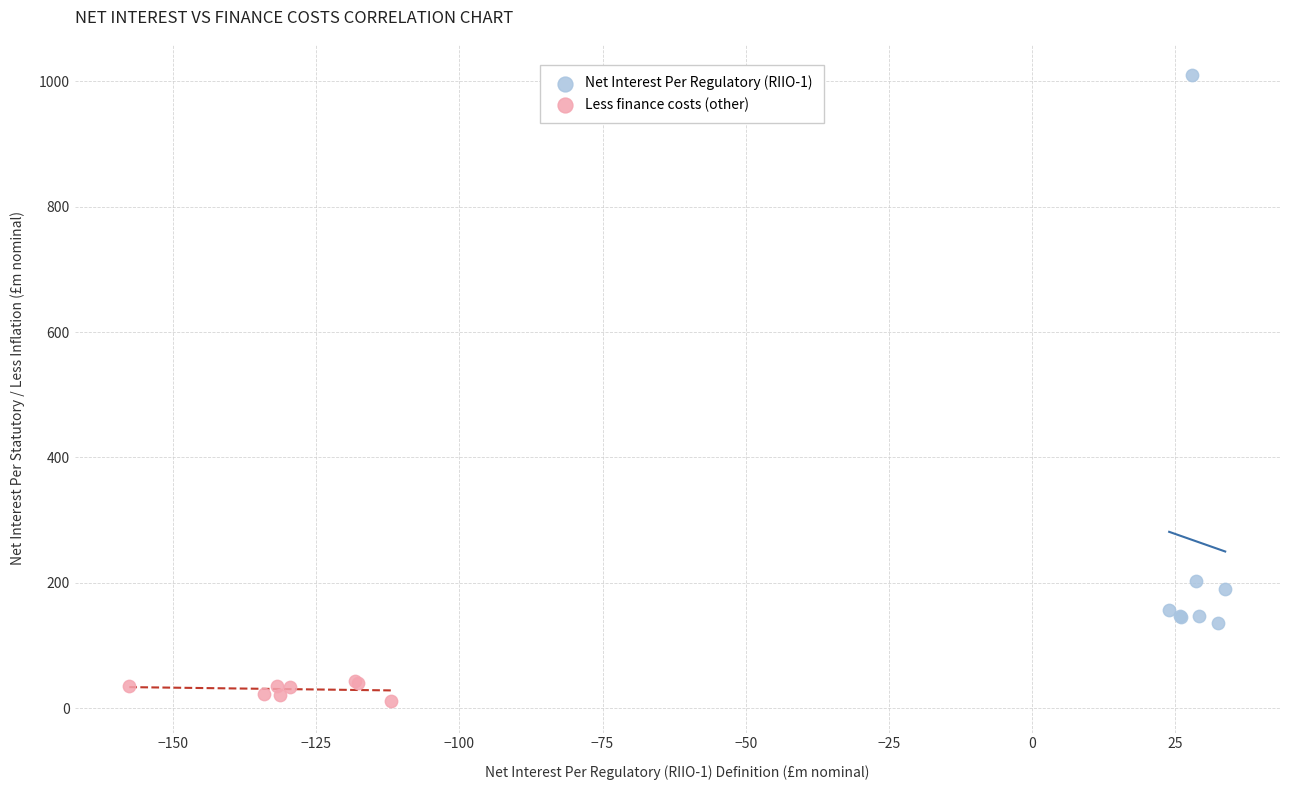

Which series contains the highest Y value?

Net Interest Per Regulatory (RIIO-1)